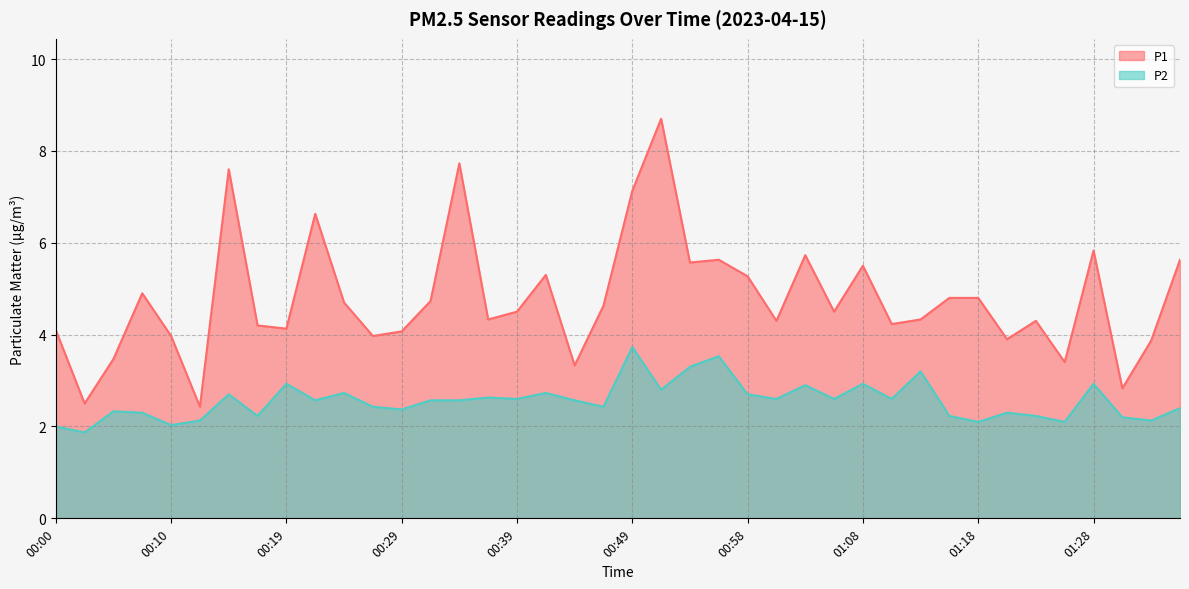

True or false: P1 and P2 cross at least once.

False